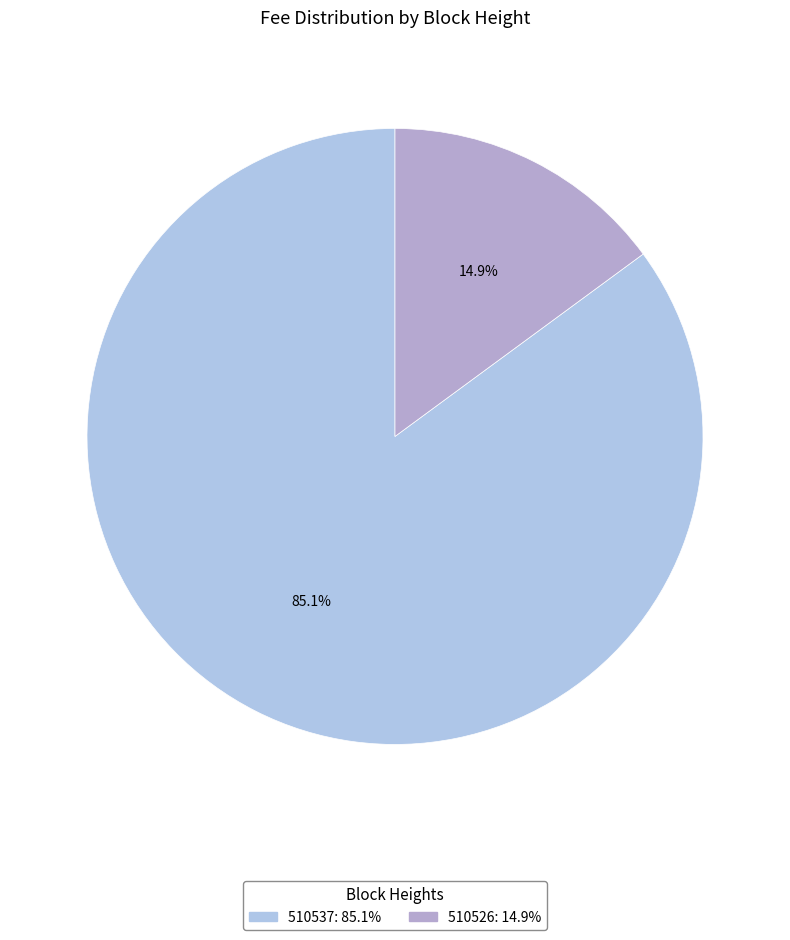

Rank the categories by value from highest to lowest.

510537, 510526